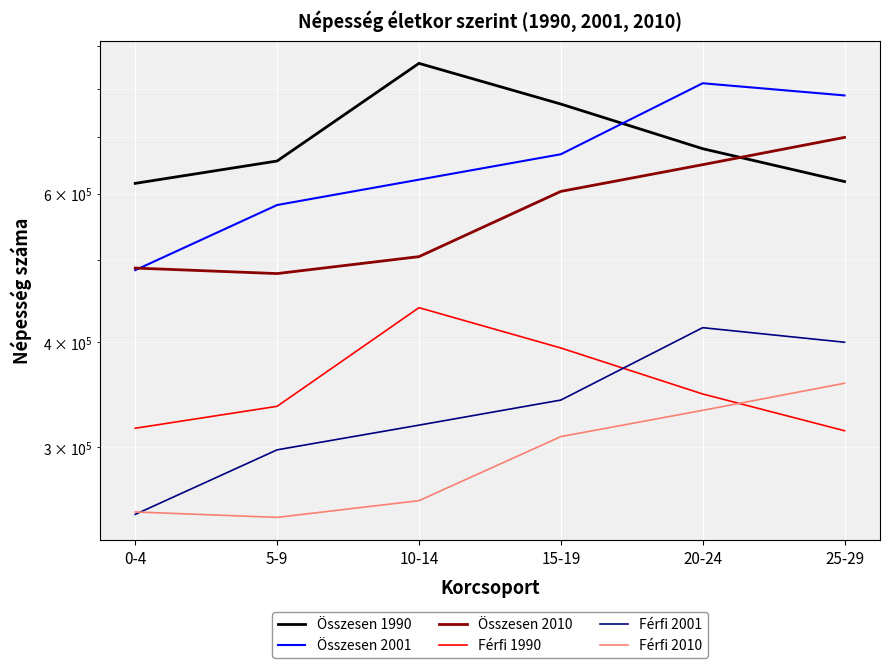

The value of Összesen 2010 at 0-4 is 871296. True or false?

False